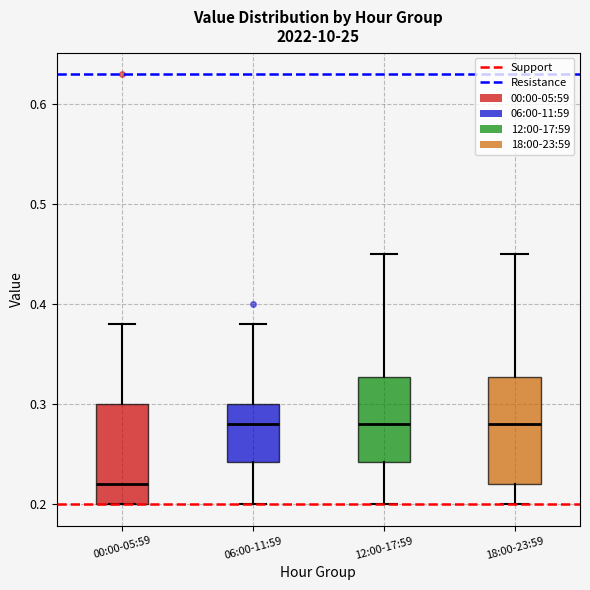

Reading left to right, read every box against the y-axis: the position of its median line, the range the box covers, and the ends of its whiskers. The values are not printed on the chart, so give them approximately, as read against the axis.

00:00-05:59: median 0.22, box 0.20 to 0.30, whiskers 0.20 to 0.38
06:00-11:59: median 0.28, box 0.24 to 0.30, whiskers 0.20 to 0.38
12:00-17:59: median 0.28, box 0.24 to 0.33, whiskers 0.20 to 0.45
18:00-23:59: median 0.28, box 0.22 to 0.33, whiskers 0.20 to 0.45